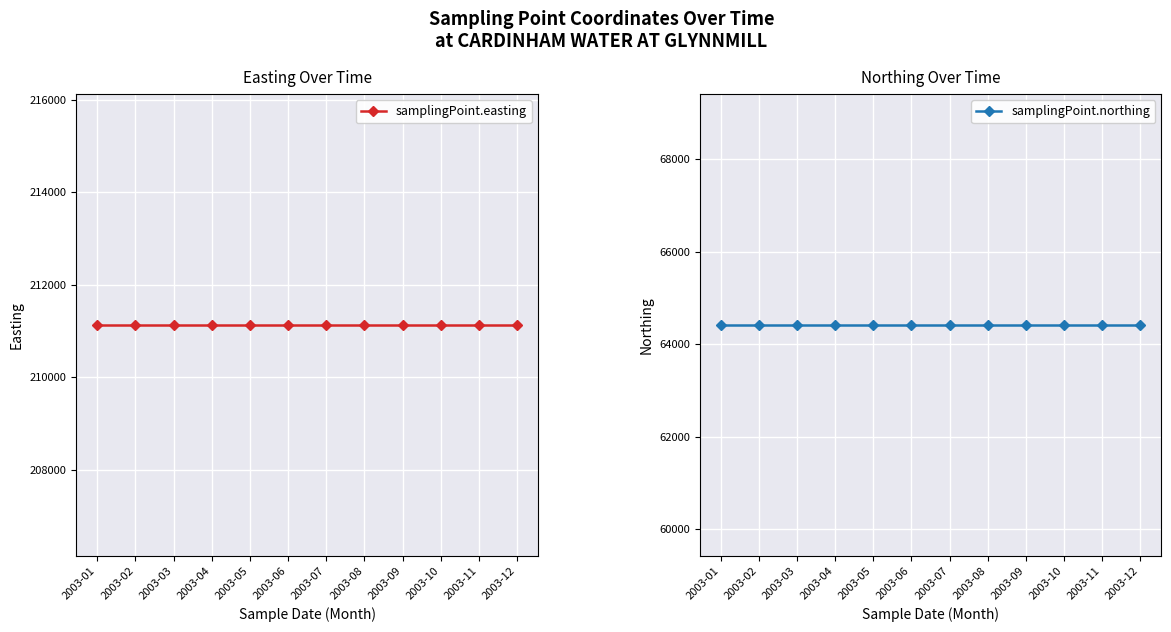

True or false: samplingPoint.northing has a value of 64414 at 2003-08.

True